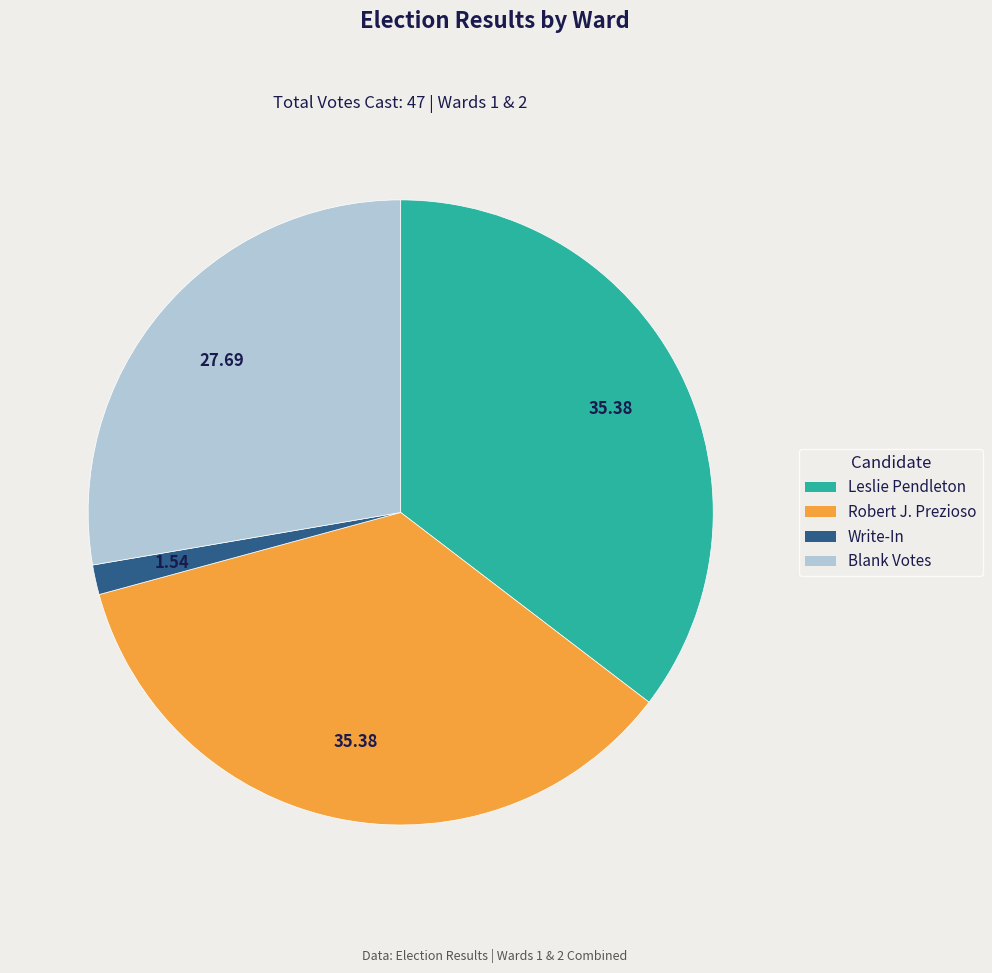

Does any single category account for the majority?

No